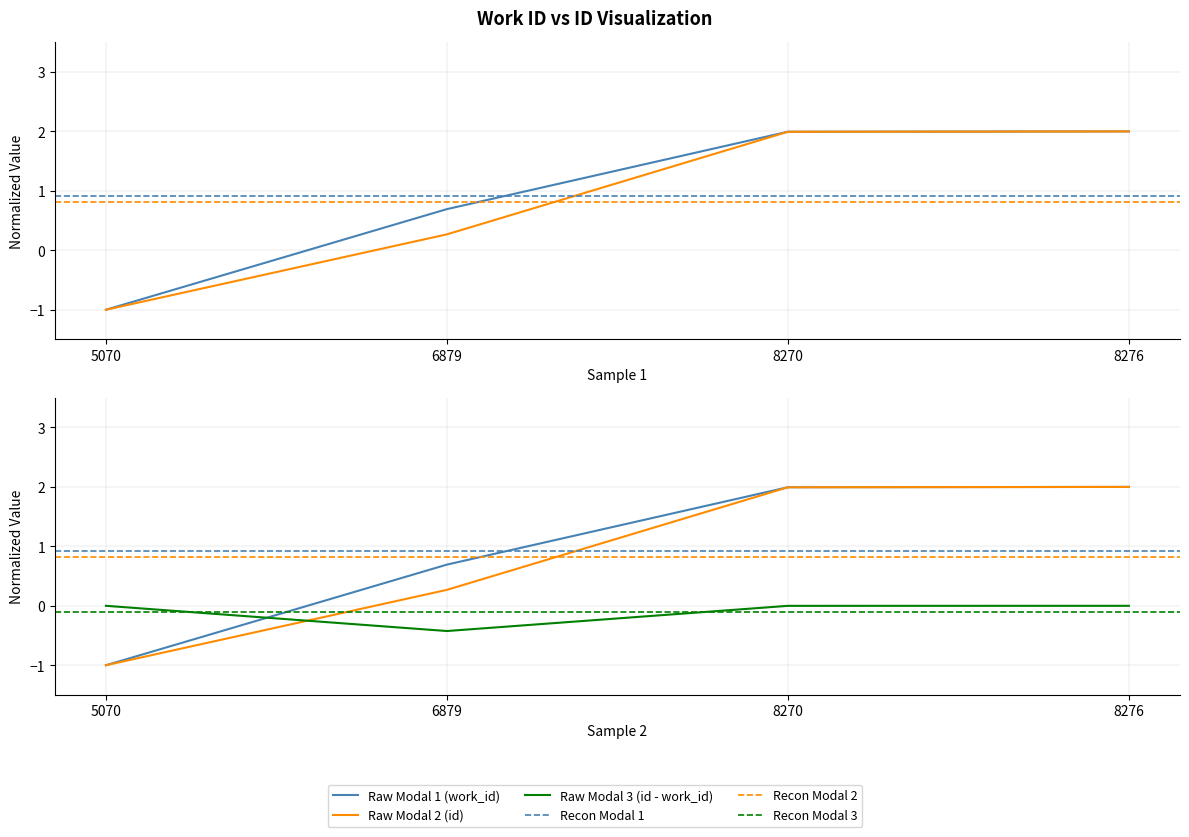

Rank the series at 6879 from highest to lowest value.

work_id, id